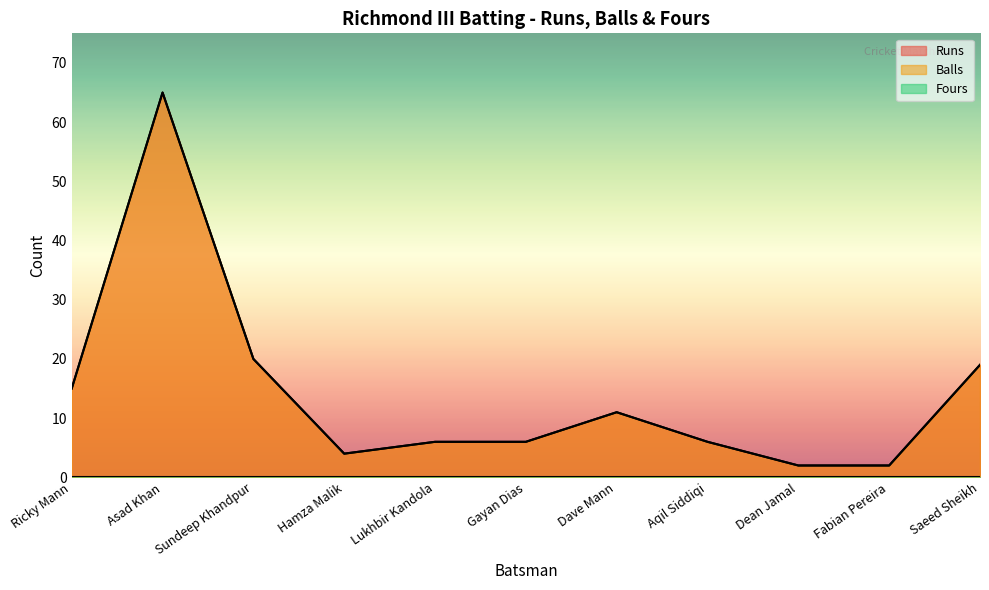

At Ricky Mann, list the series in order from smallest to largest.

Runs, Balls